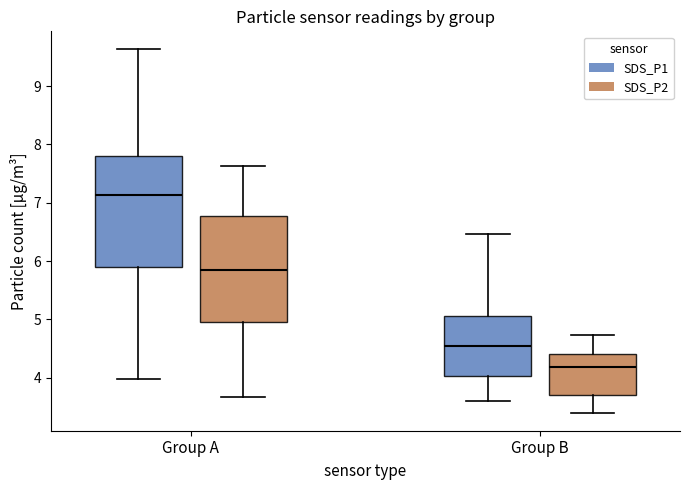

Reading left to right, read every box against the y-axis: the position of its median line, the range the box covers, and the ends of its whiskers. The values are not printed on the chart, so give them approximately, as read against the axis.

Group A (SDS_P1): median 7.1, box 5.9 to 7.8, whiskers 4.0 to 9.6
Group A (SDS_P2): median 5.9, box 5.0 to 6.8, whiskers 3.7 to 7.6
Group B (SDS_P1): median 4.6, box 4.0 to 5.1, whiskers 3.6 to 6.5
Group B (SDS_P2): median 4.2, box 3.7 to 4.4, whiskers 3.4 to 4.7